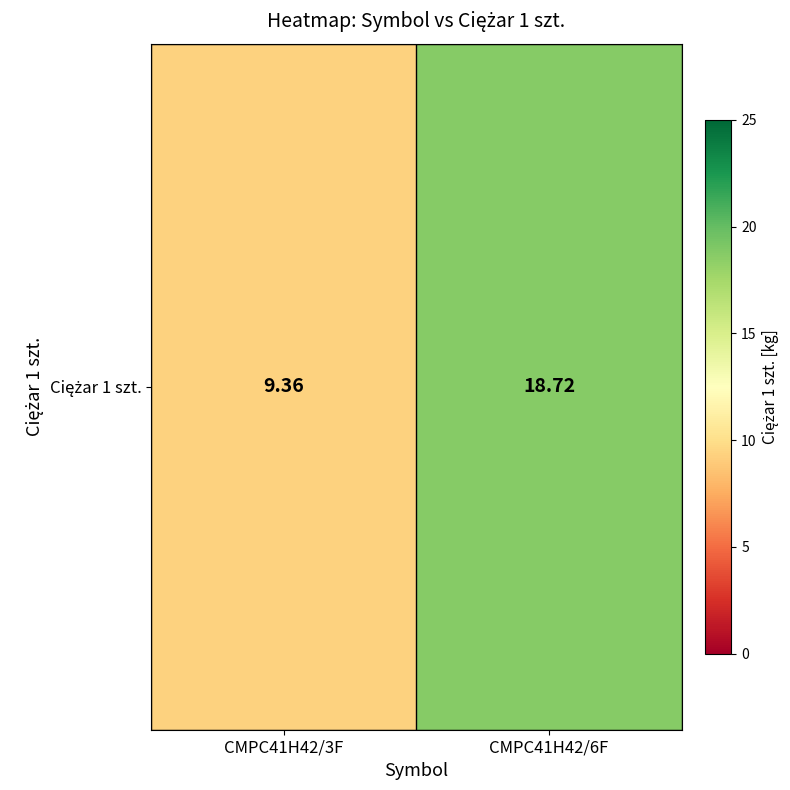

The chart shows a value of 18.7 at CMPC41H42/6F. True or false?

True